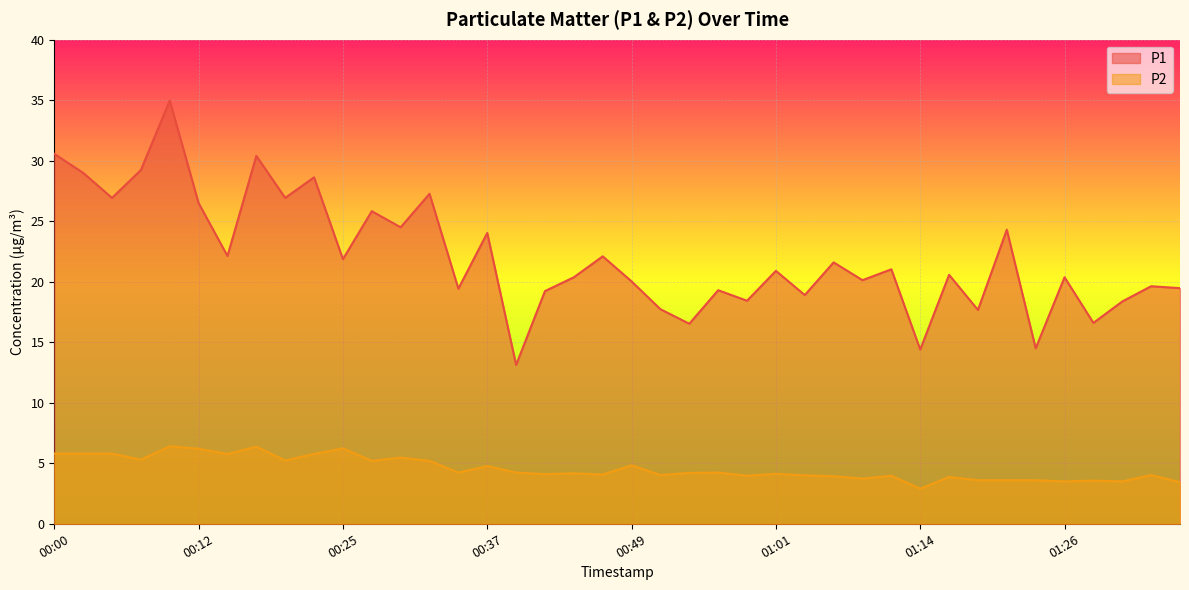

Rank the series by their maximum value, from highest to lowest.

P1, P2